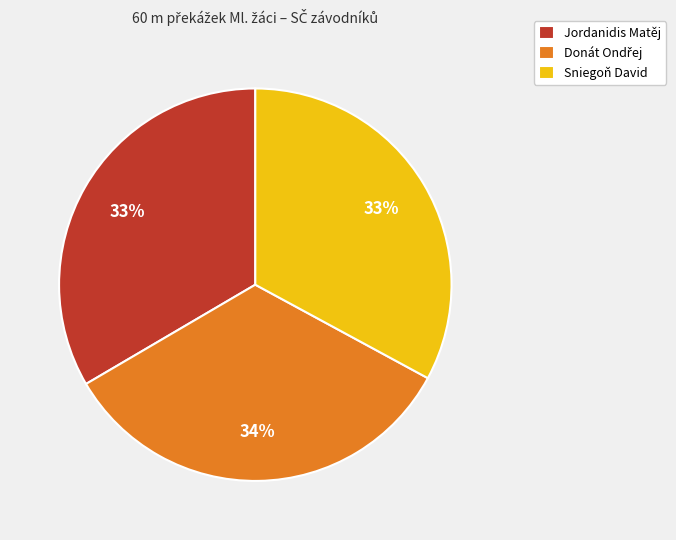

To the nearest percent, what portion does Sniegoň David represent?

33%